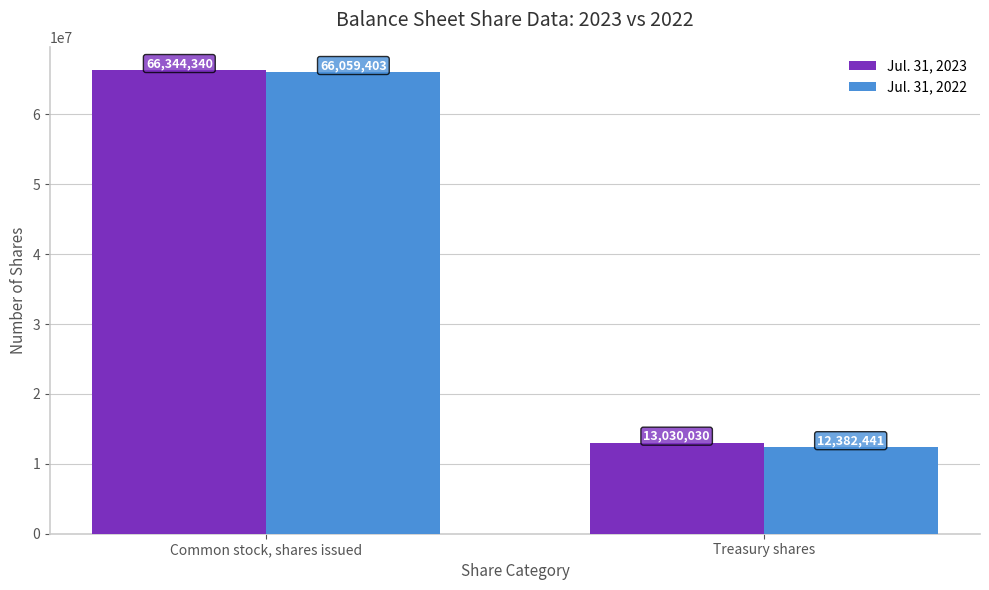

What is the maximum value for Jul. 31, 2022?

66059403